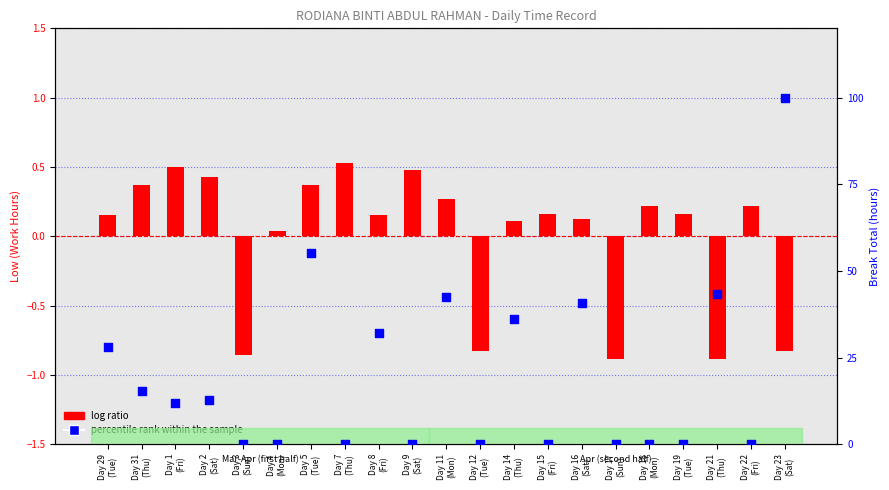

At which category is the sum across all series the highest?

Day 23
(Sat)